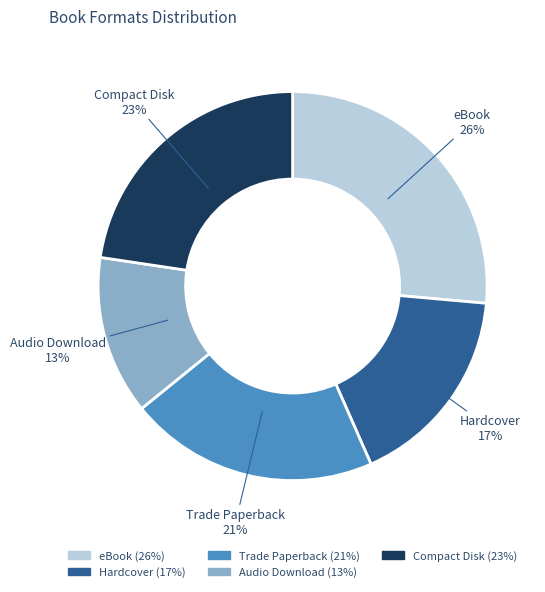

Does any single category account for the majority?

No